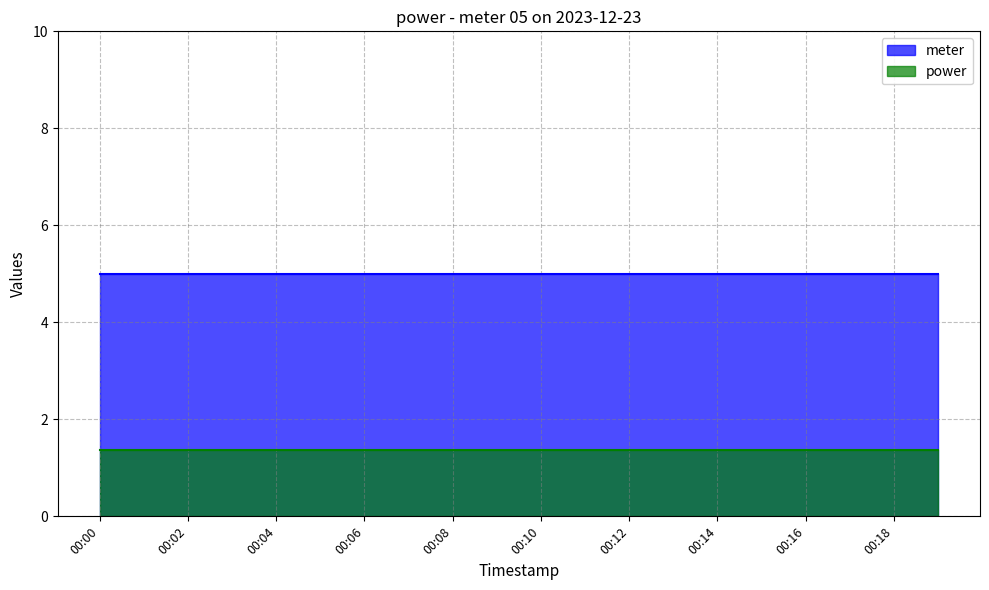

What is the average value of the meter series?

5.0